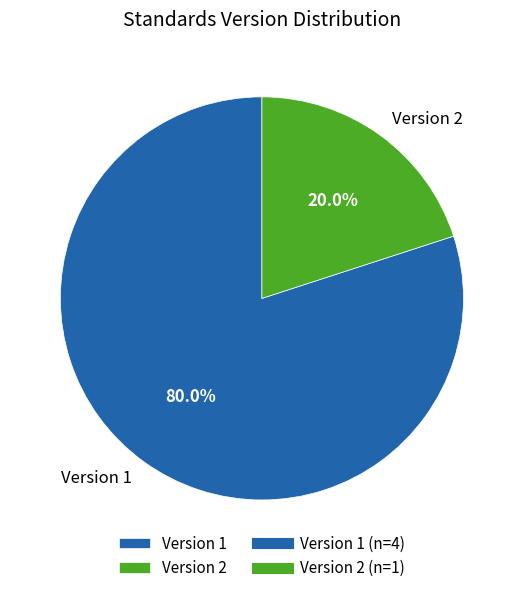

How many segments does this pie chart have?

2